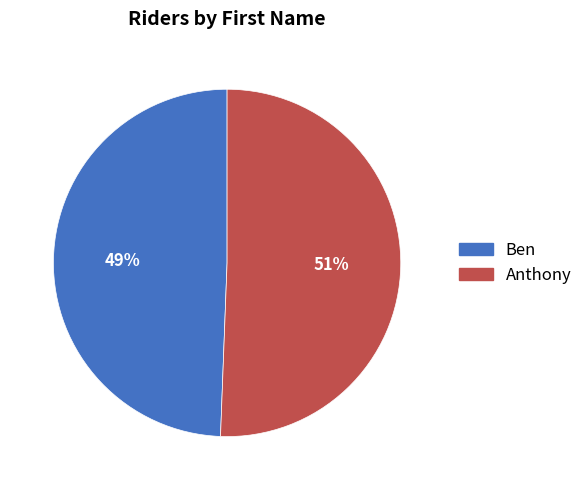

The Anthony slice represents 65% of the pie. True or false?

False